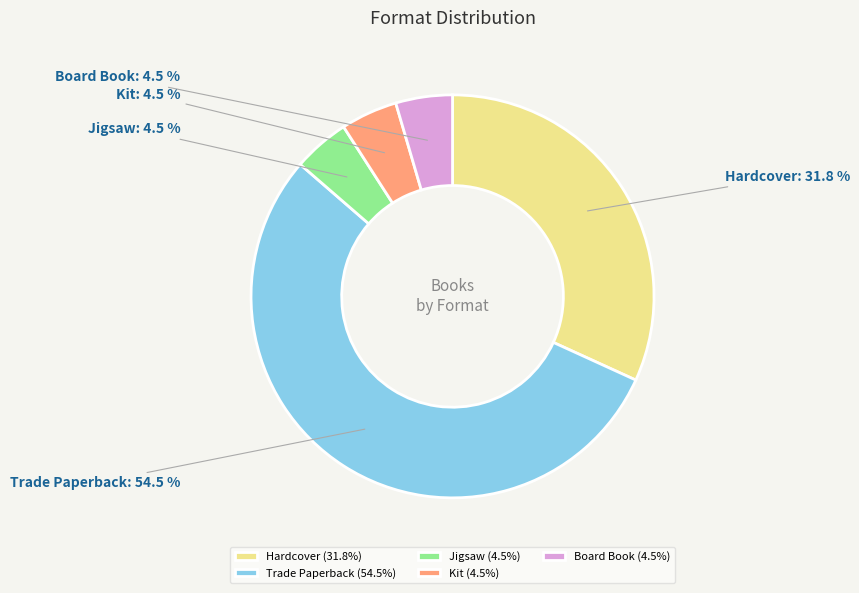

To the nearest percent, what percentage of the pie is Hardcover?

32%